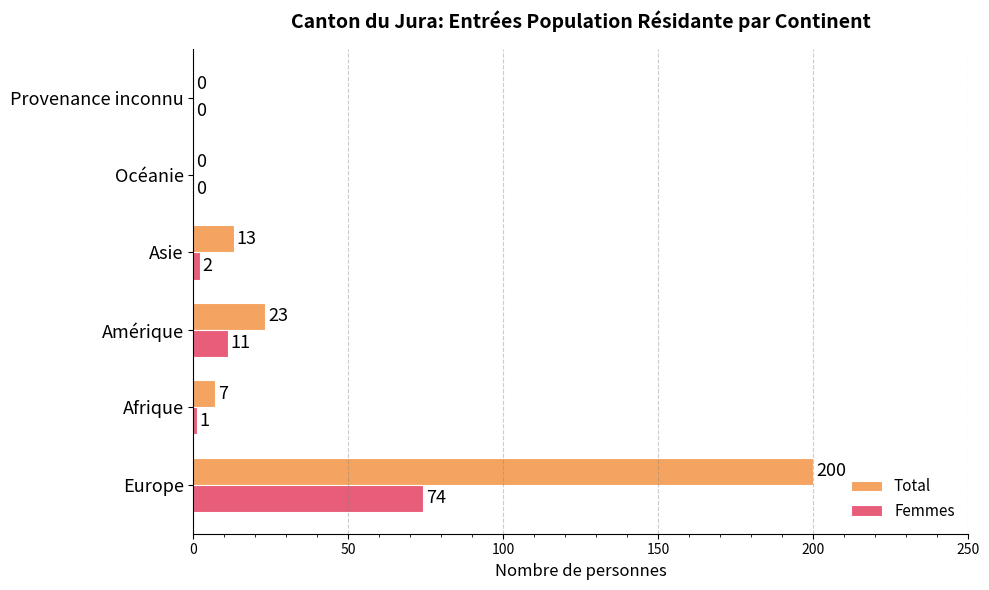

The Femmes series shows 11 at Amérique. True or false?

True